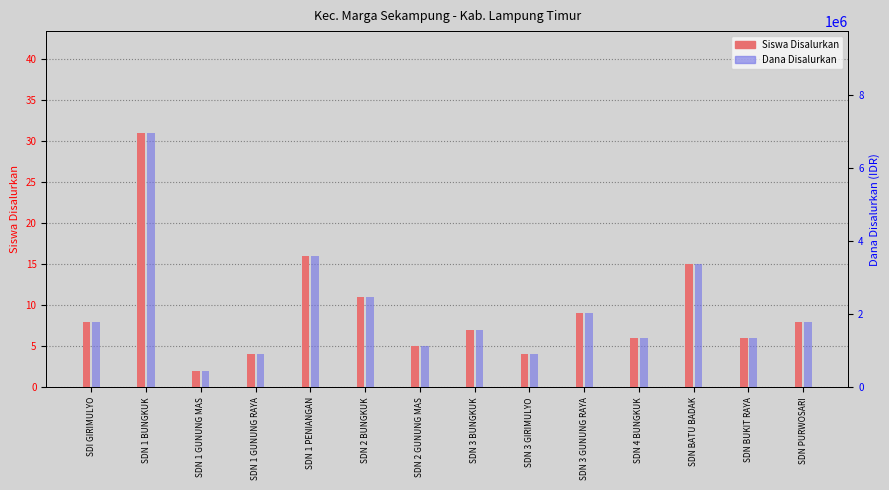

What is the average value of the Dana Disalurkan series?

2121429